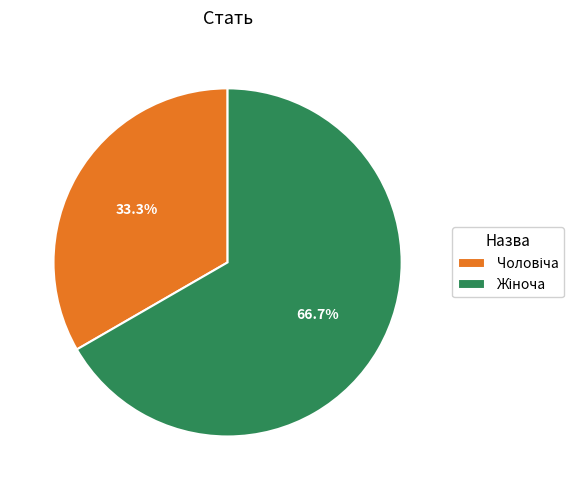

Is there a majority slice in this chart?

Yes